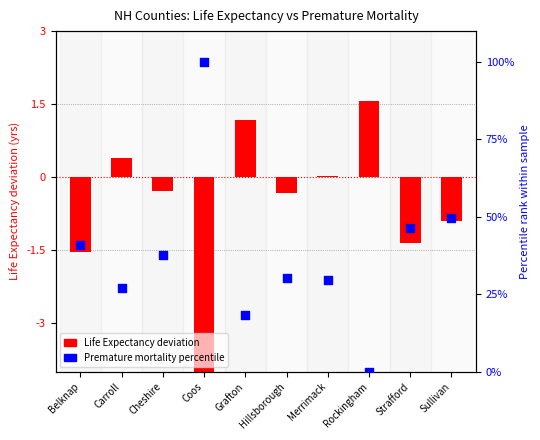

Which series reaches the maximum Y coordinate?

Premature mortality percentile